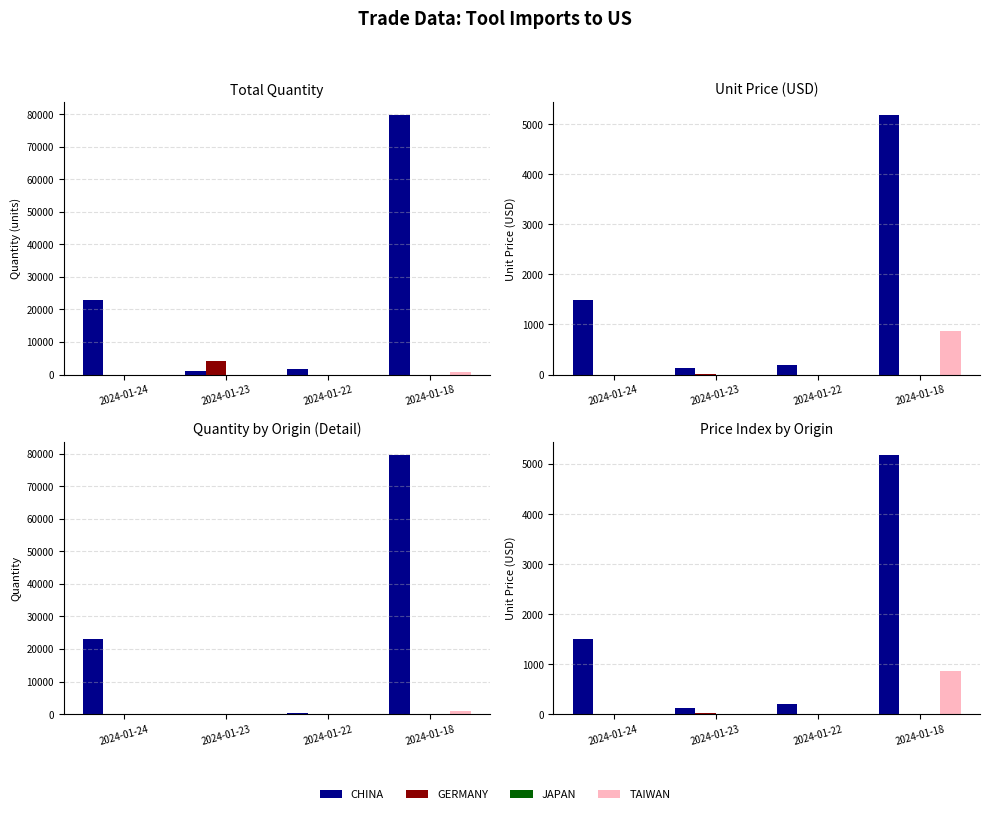

Count the number of data series in this chart.

4